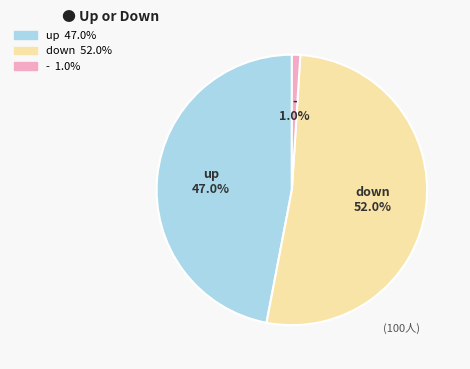

Approximately how many times larger is the value at down compared to up?

1.1